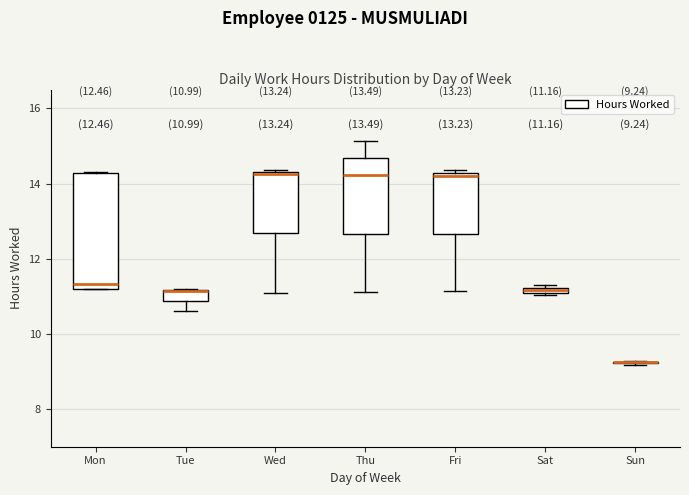

Comparing the boxes themselves (not the whiskers), which one is the tallest?

Mon